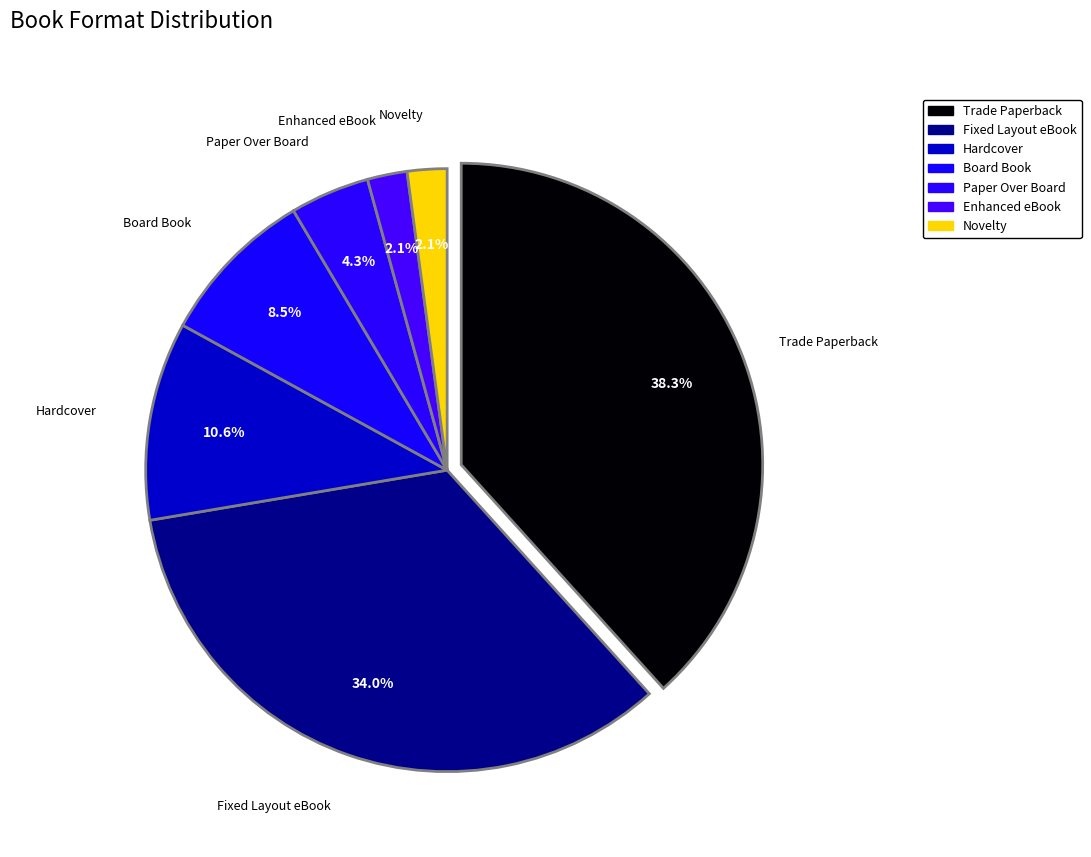

Which has a higher value, Novelty or Fixed Layout eBook?

Fixed Layout eBook